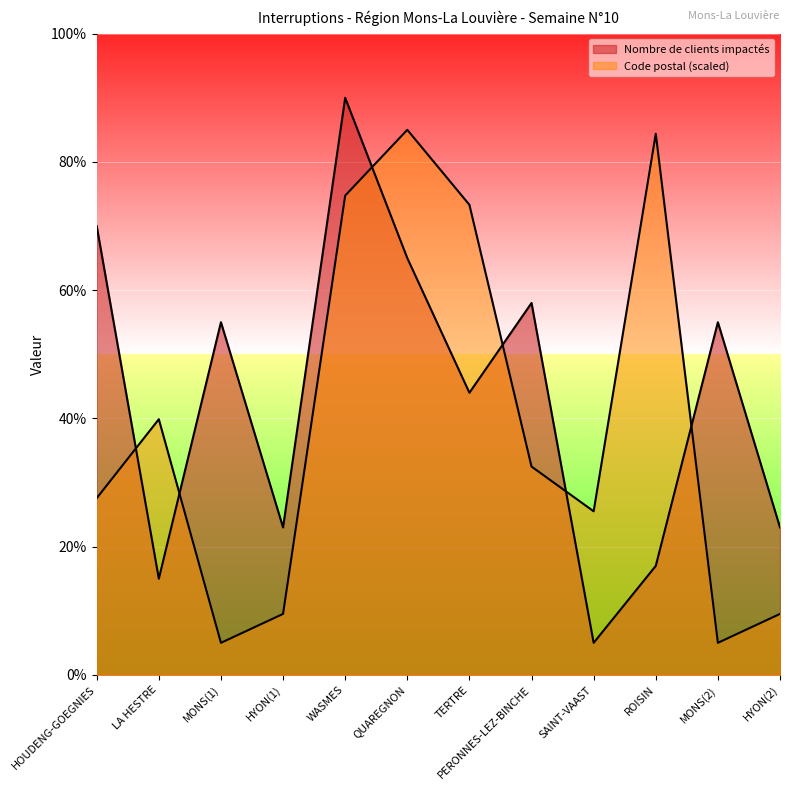

At which category is the sum across all series the highest?

WASMES